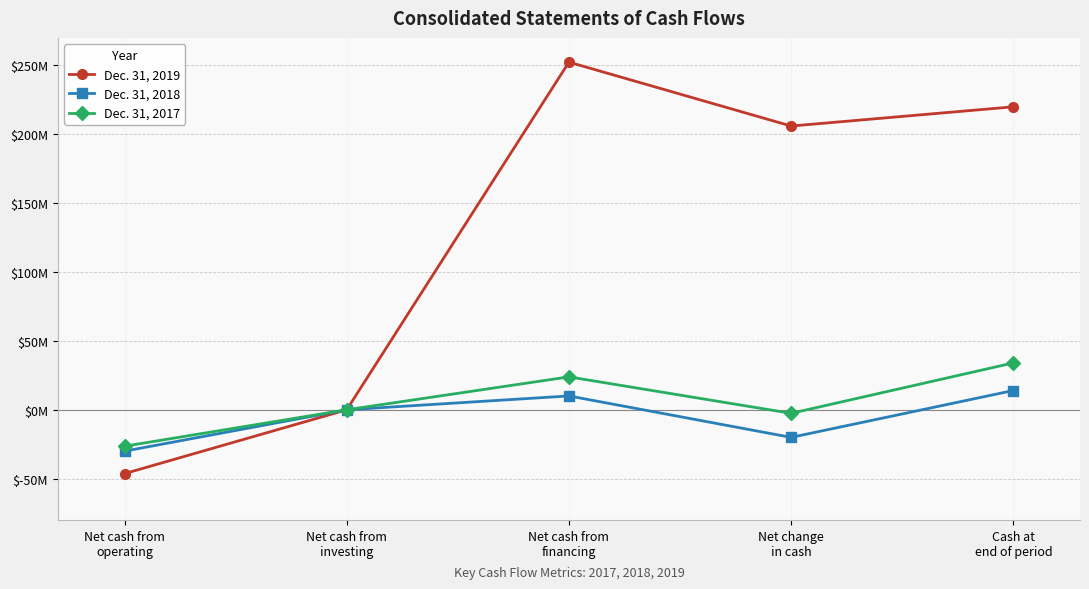

What are all the series names shown in the legend?

Dec. 31, 2019, Dec. 31, 2018, Dec. 31, 2017